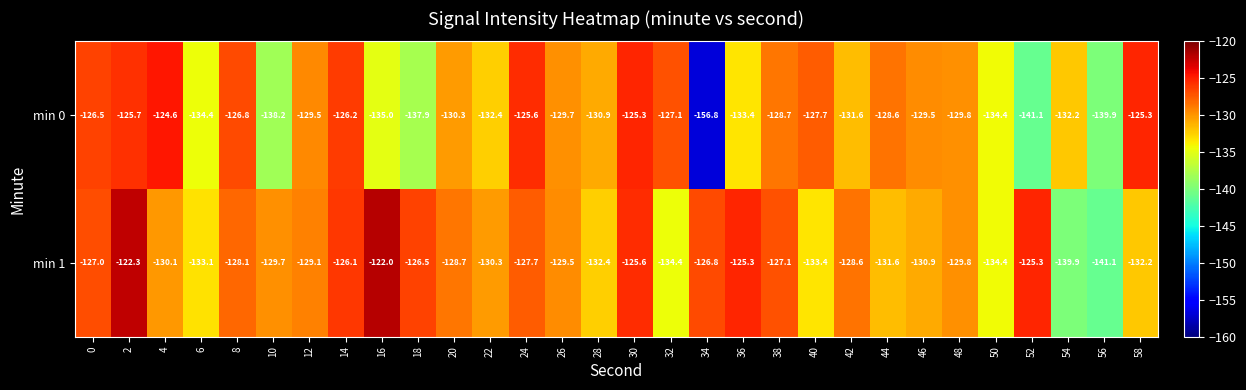

List the series in order of their peak value, lowest first.

min 0, min 1